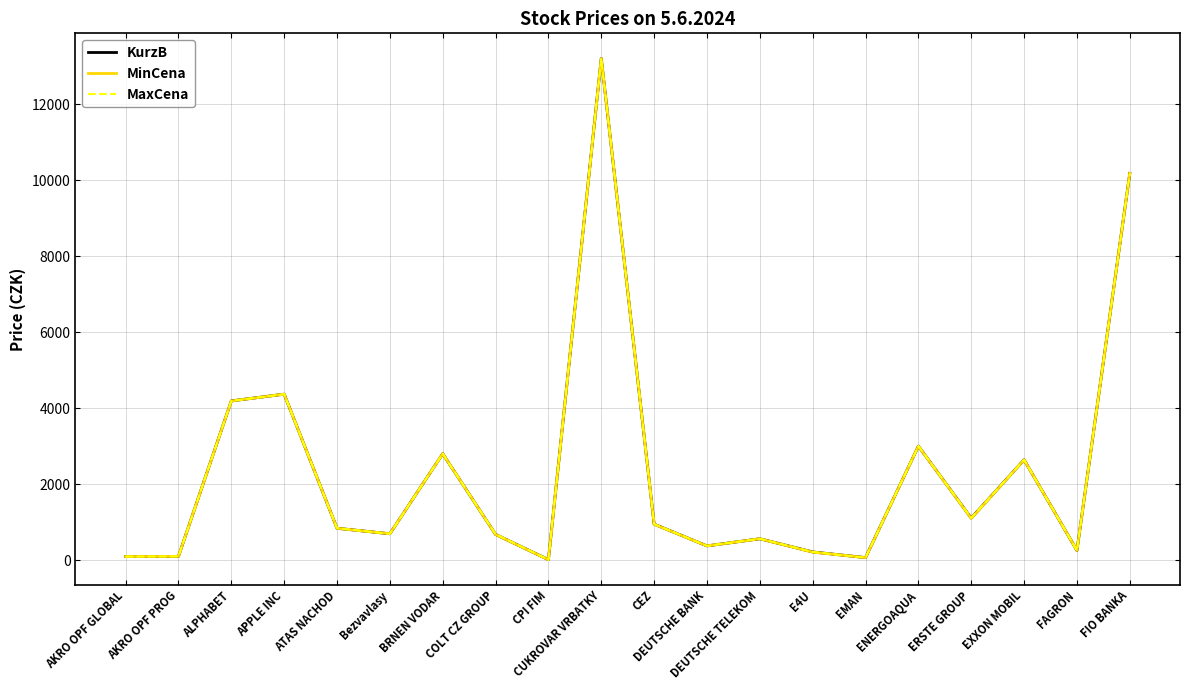

How many categories are shown in the chart?

20